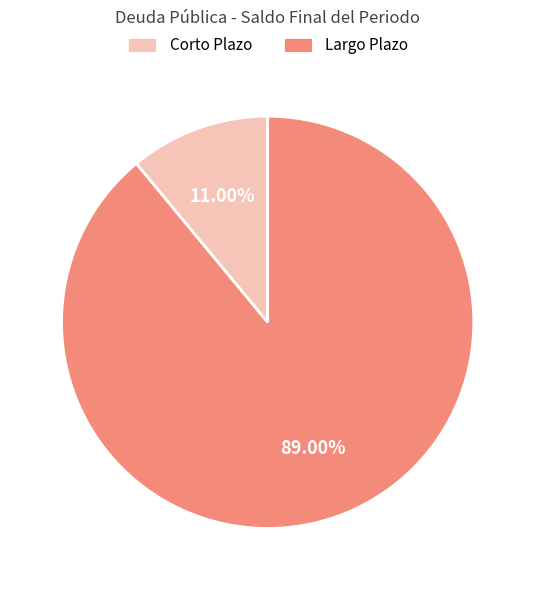

True or false: Largo Plazo accounts for 96% of the total.

False